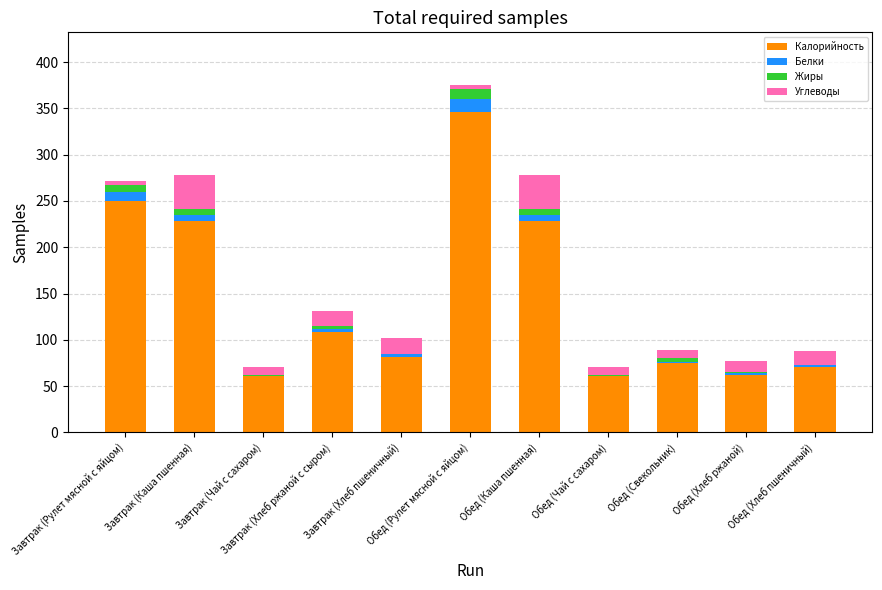

The value of Жиры at Завтрак (Каша пшенная) is 9.5. True or false?

False